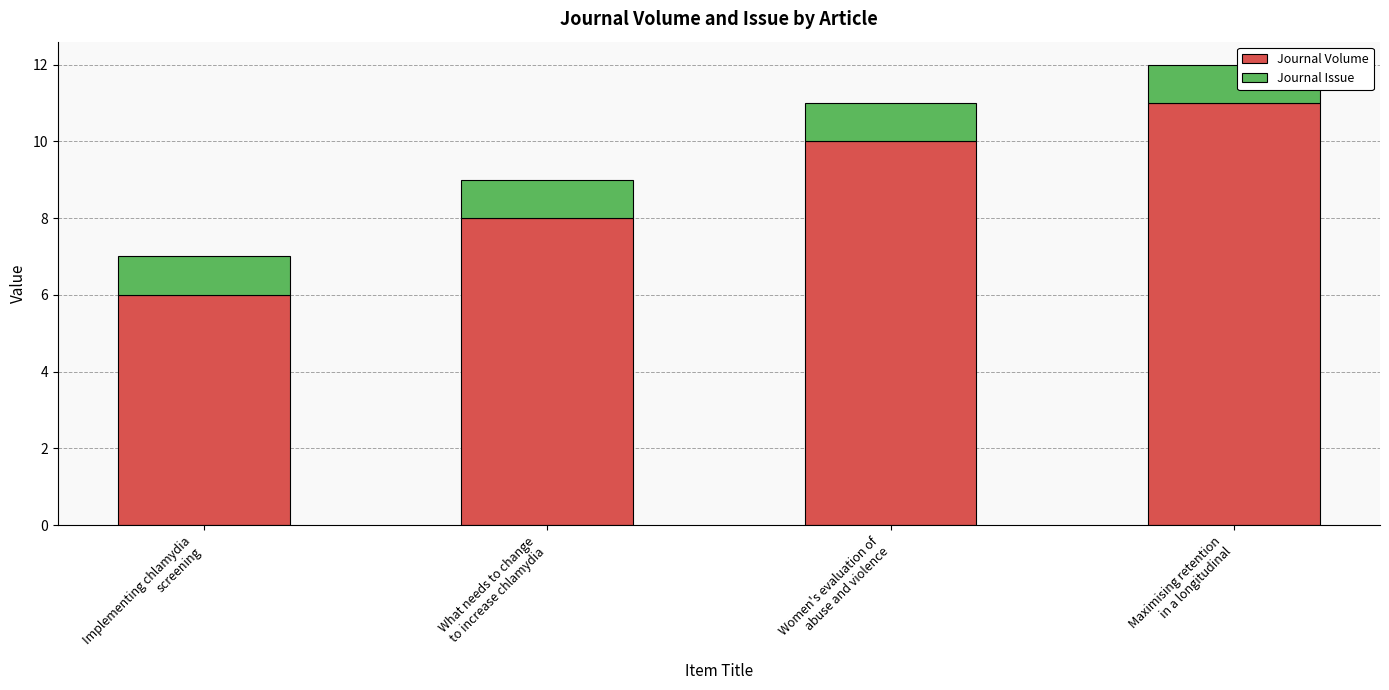

What is the difference between the maximum and second lowest values in the Journal Volume series?

3